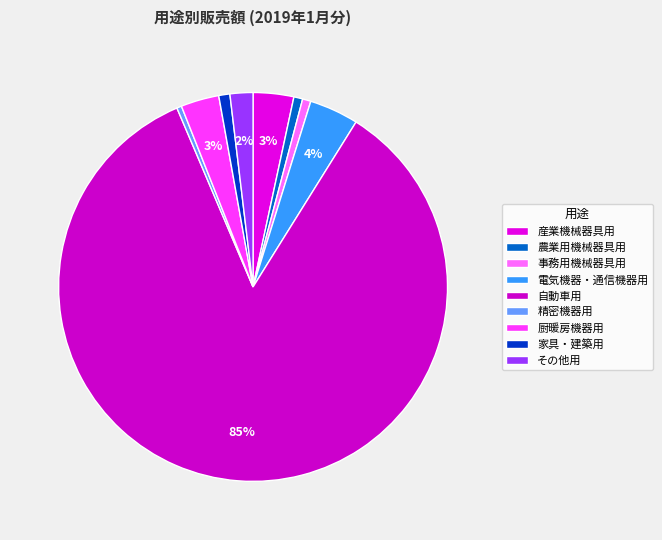

Is there a majority slice in this chart?

Yes